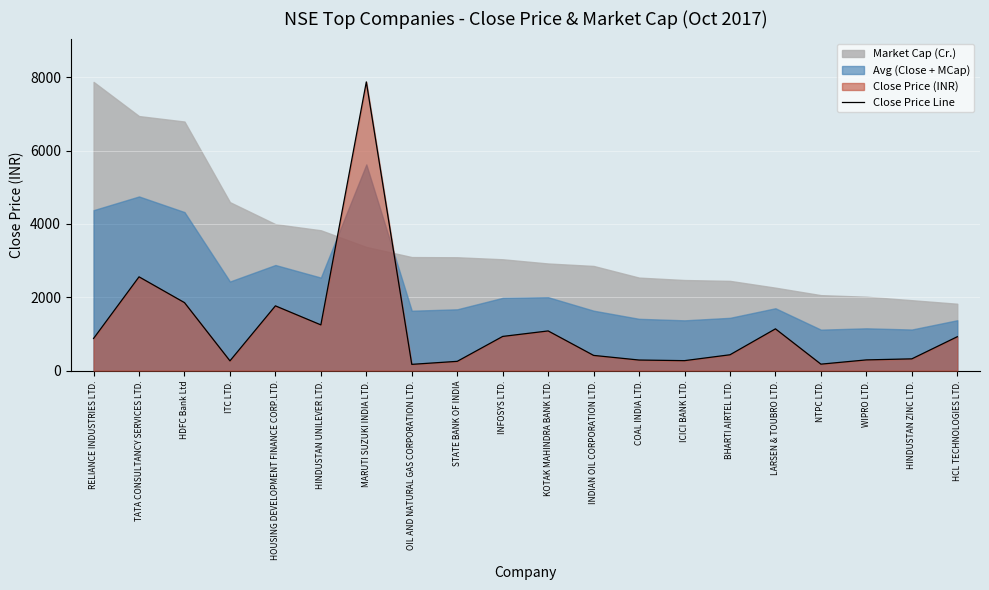

What is the label of the 6th point from the right?

BHARTI AIRTEL LTD.